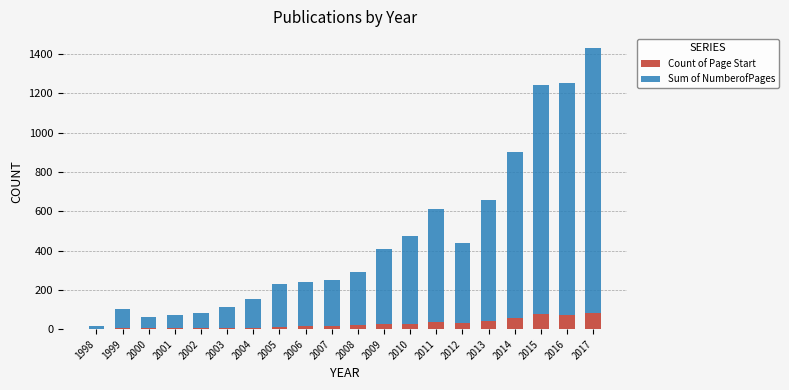

True or false: Count of Page Start has a value of 74 at 2016.

True